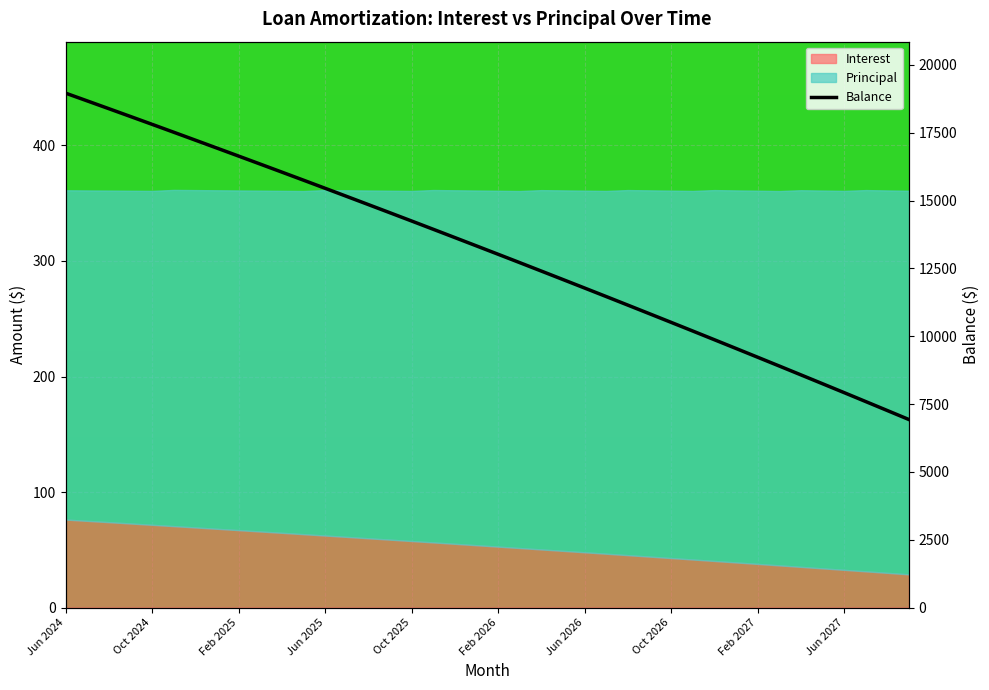

Where is the data nearest to the value 12947?

Feb 2026